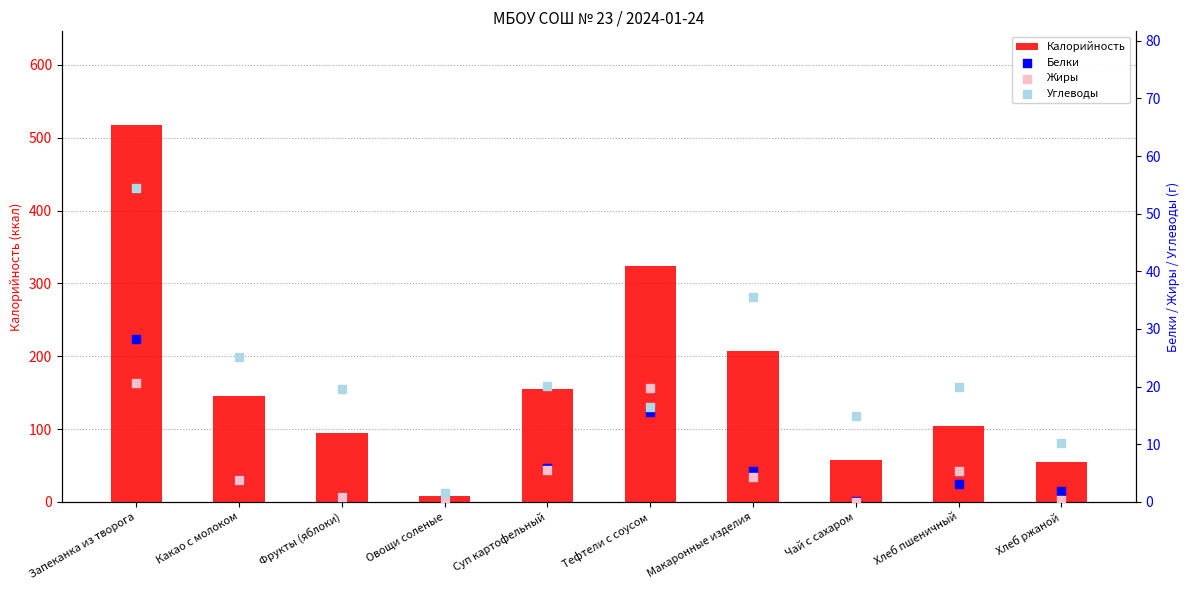

What is the total value across all series at Хлеб пшеничный?

133.2